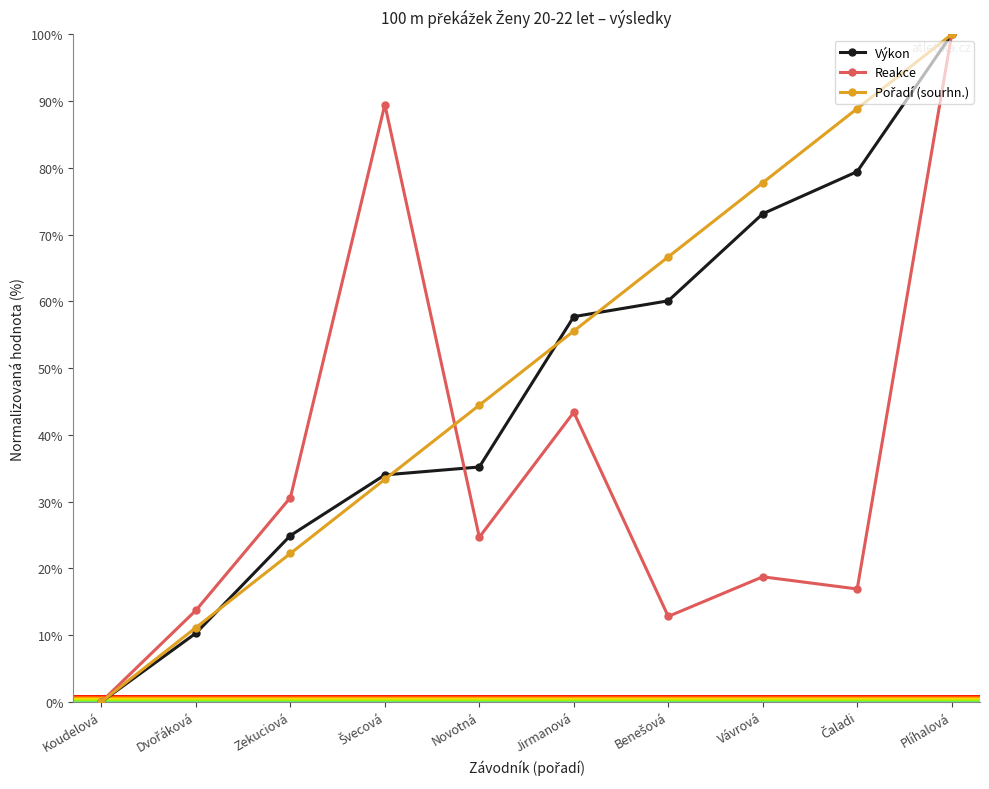

At which label is Výkon closest to 50?

Jirmanová